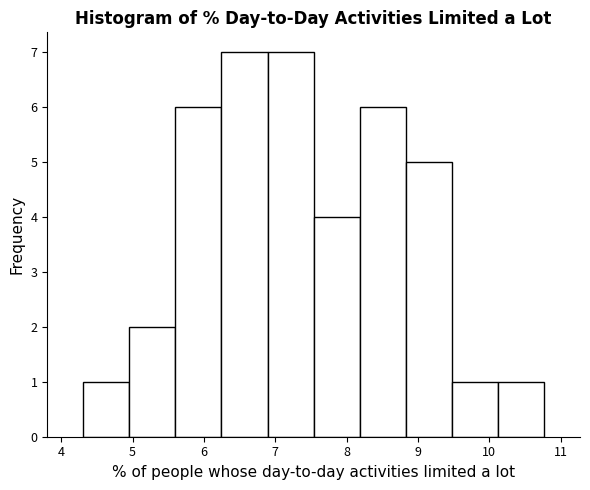

What is the height of the bar covering 9.5 to 10.1 on the x-axis? Neither the bar edges nor the heights are printed on the chart, so give them approximately, as read against the axes.

1